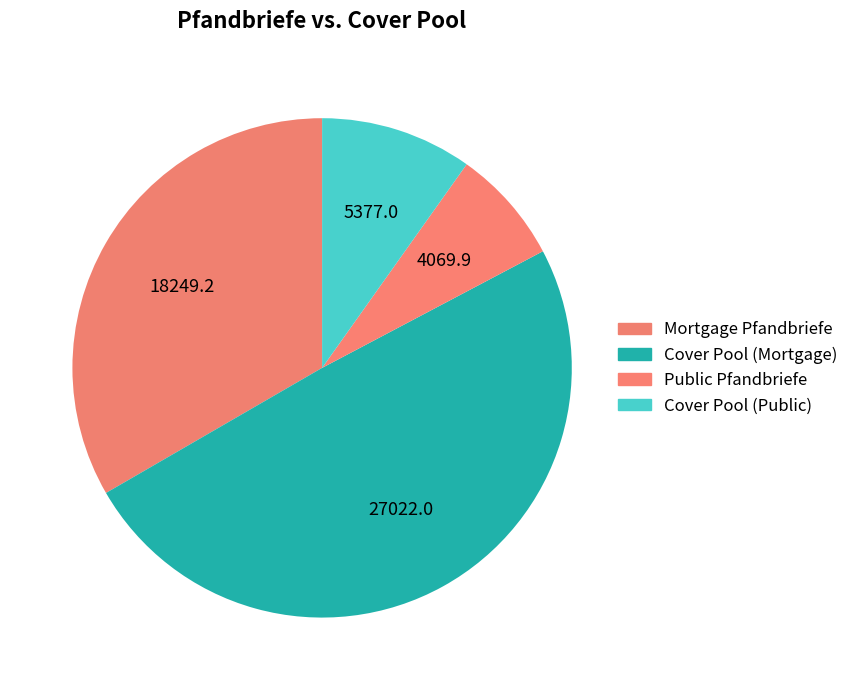

Which slice is the smallest?

Public Pfandbriefe